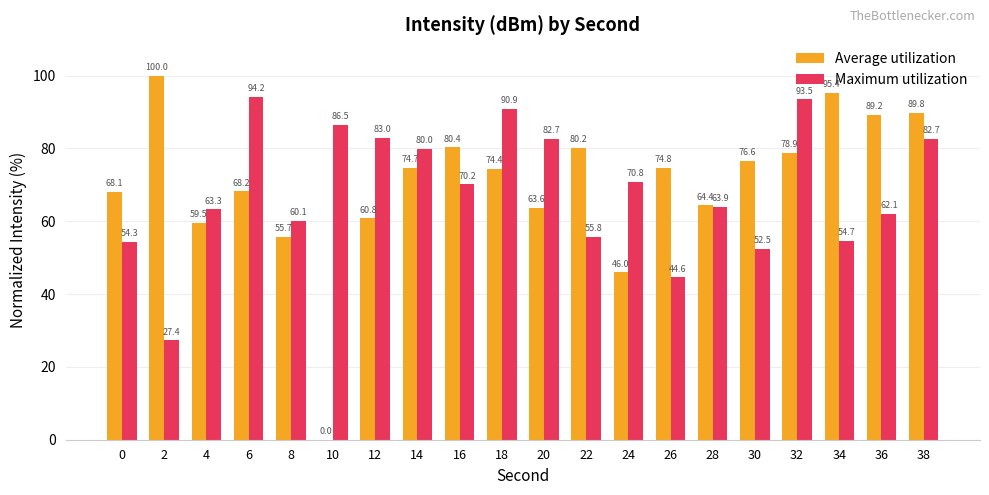

Are the bars grouped side by side (vs. stacked)?

Yes